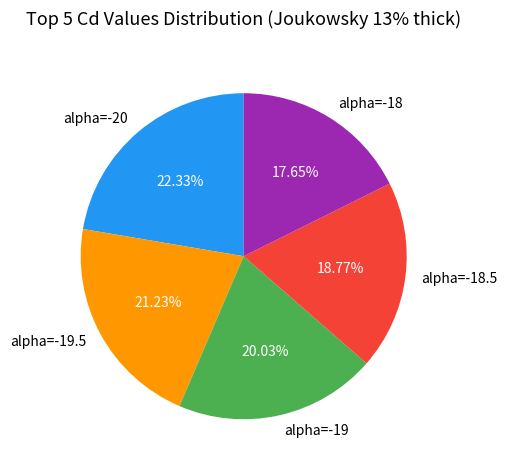

To the nearest percent, what is the average slice percentage?

20%